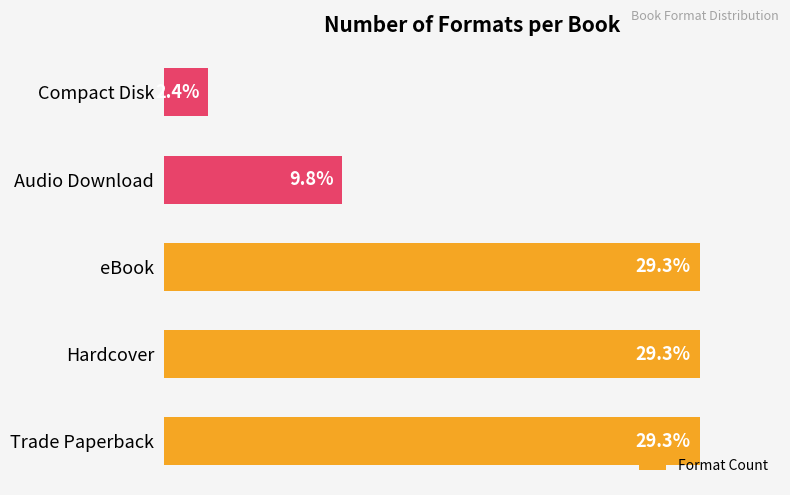

Does the chart contain any negative values?

No